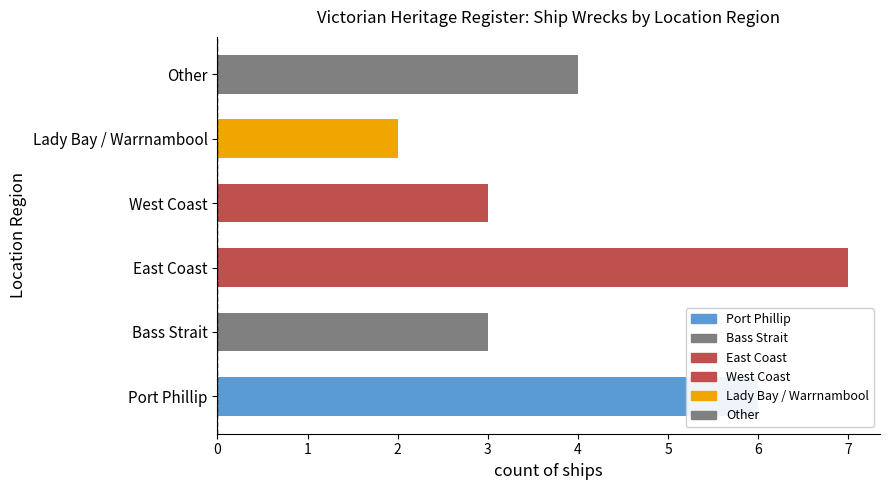

What is the difference between the values at Port Phillip and West Coast?

3